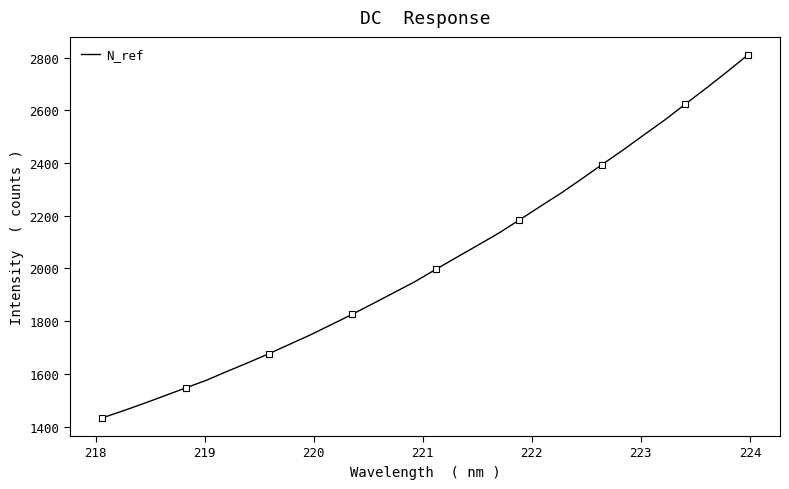

What is the difference between the maximum and minimum values?

1377.2